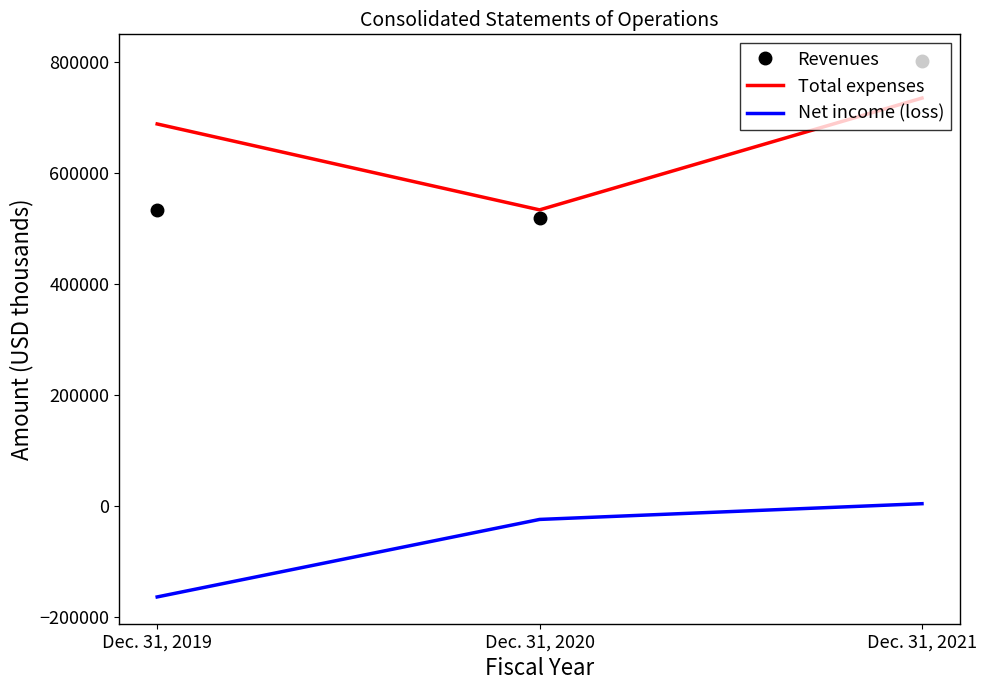

Which series has the largest range (max minus min)?

Revenues